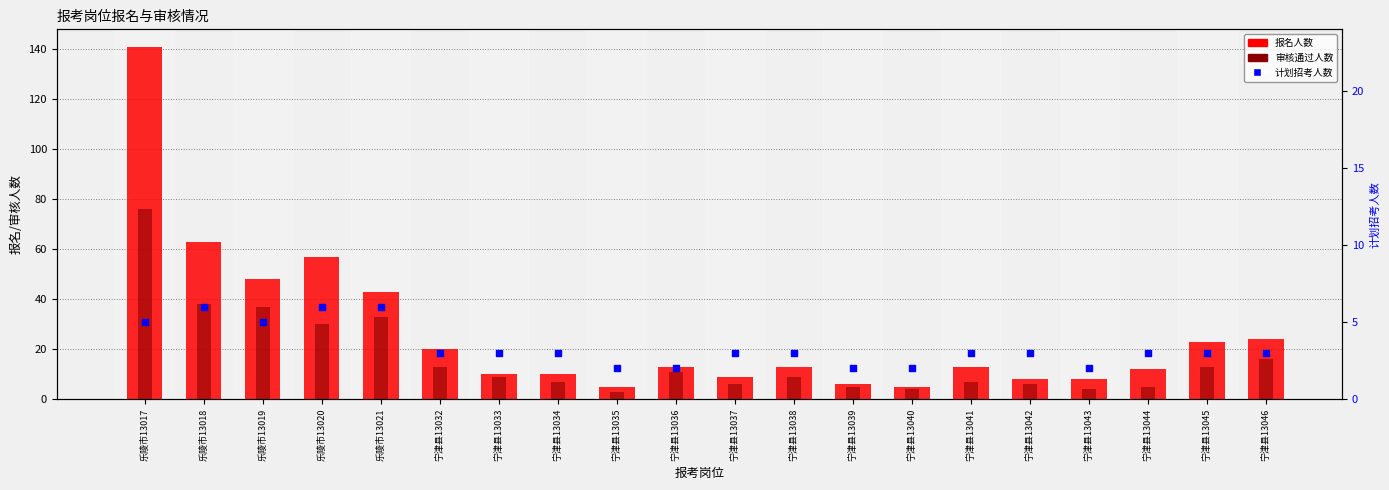

Which series contains the highest Y value?

报名人数